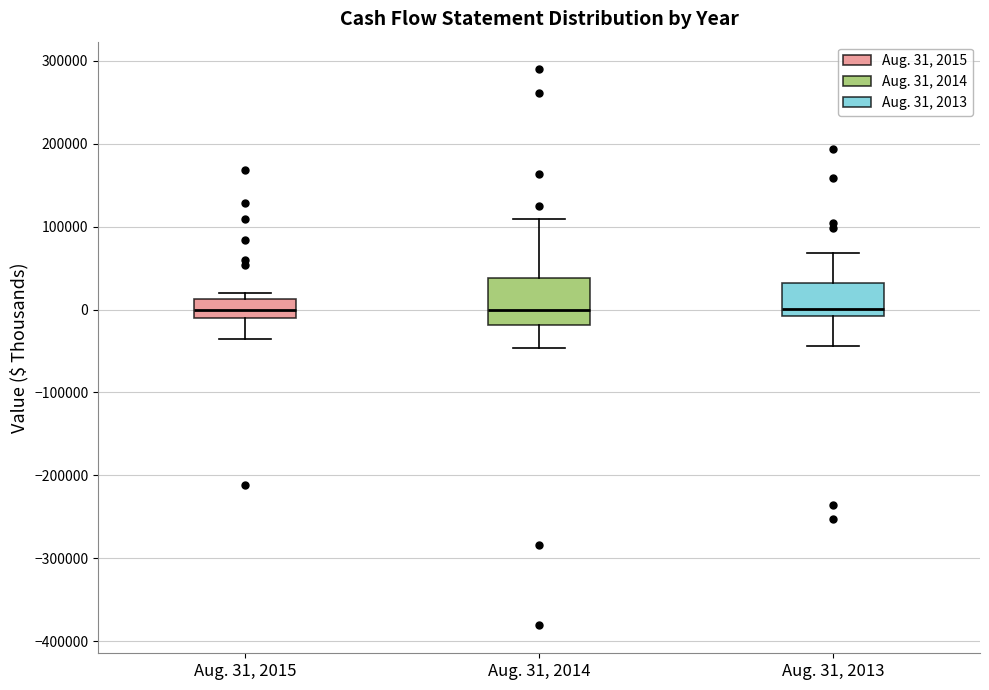

Comparing the boxes themselves (not the whiskers), which one is the tallest?

Aug. 31, 2014